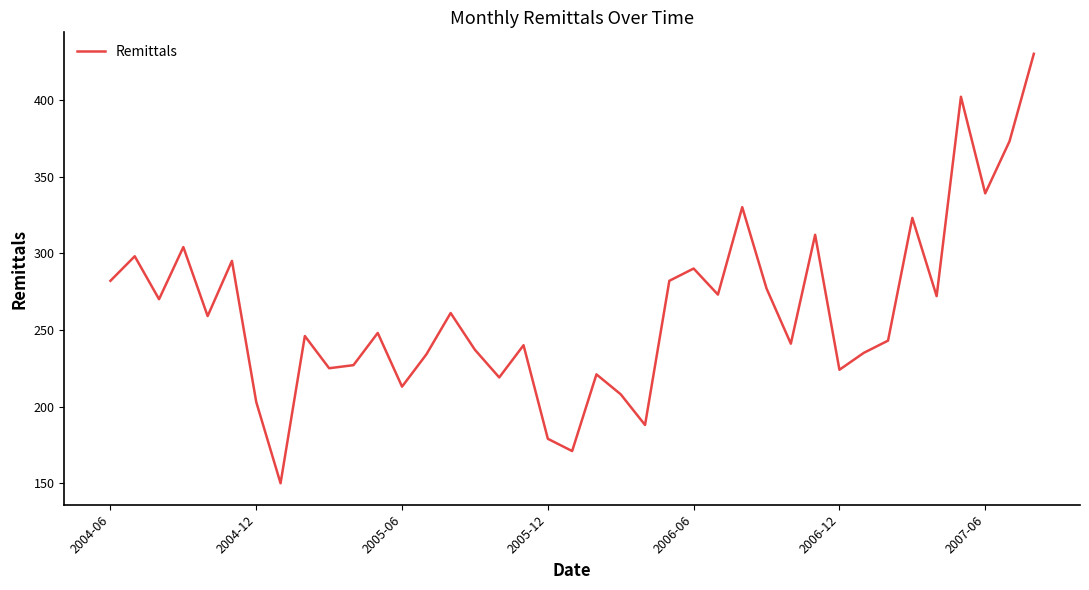

What is the sum of all values?

10224